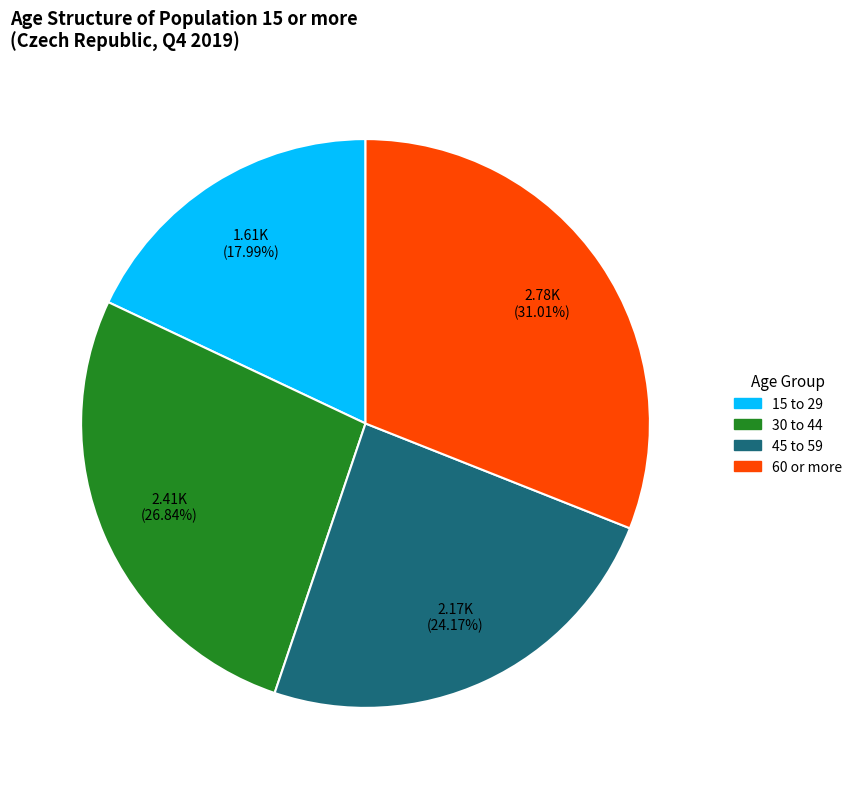

What is the smallest slice in the pie chart?

15 to 29